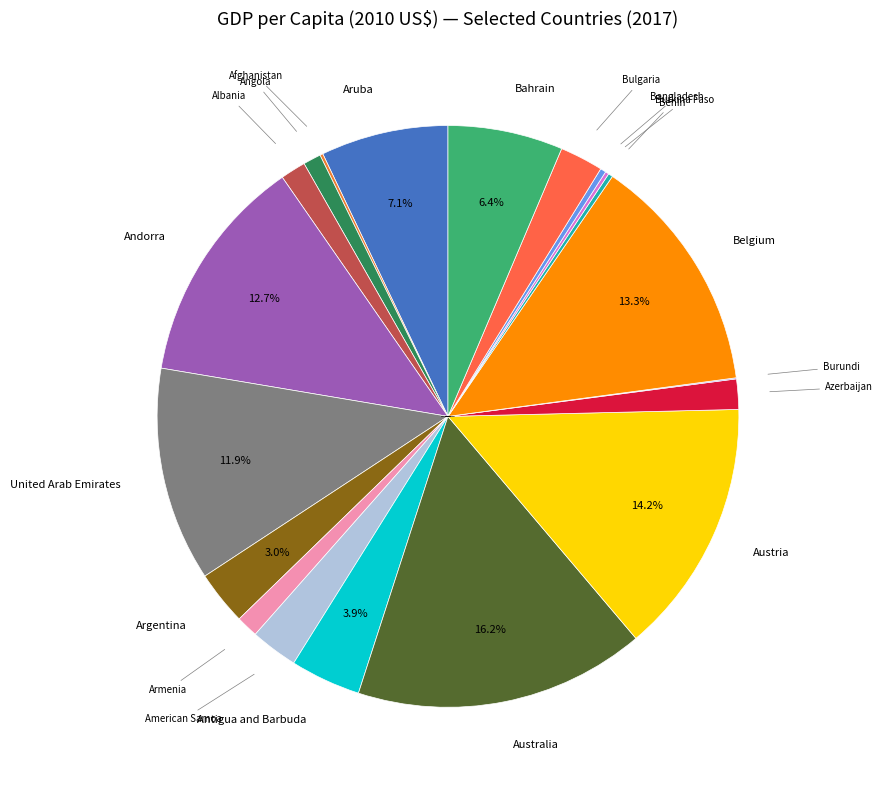

How many segments does this pie chart have?

20